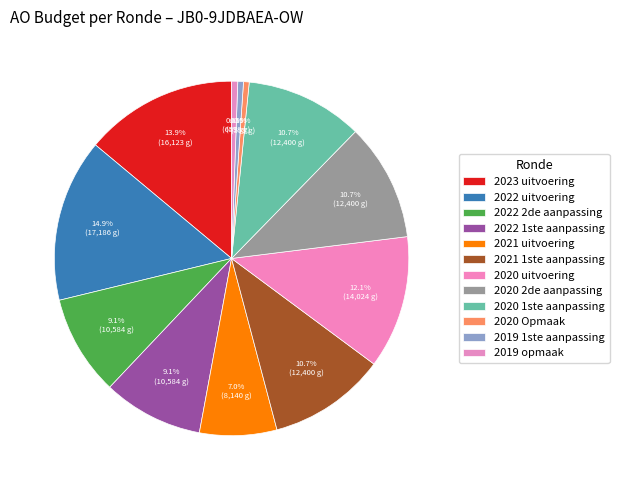

How many segments does this pie chart have?

12